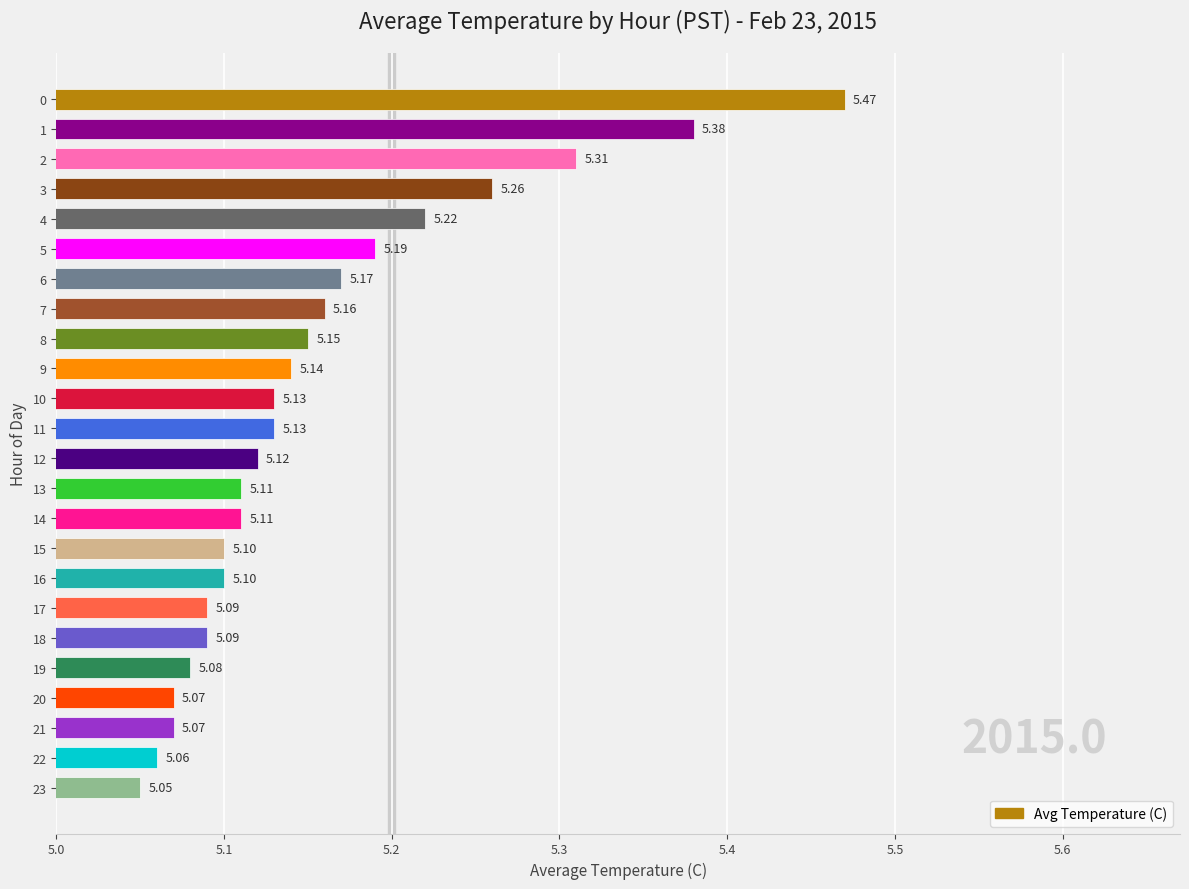

What is the sum of the values at 18 and 8?

10.2